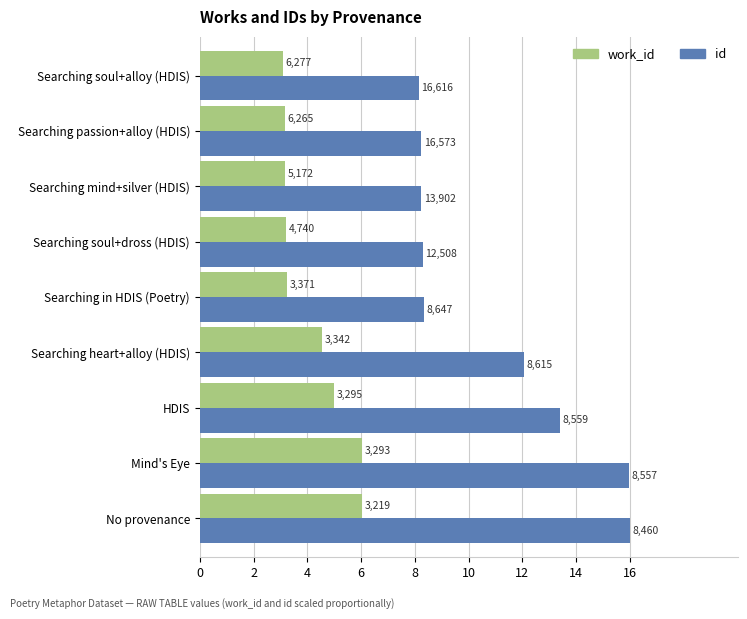

What are all the series names shown in the legend?

work_id, id